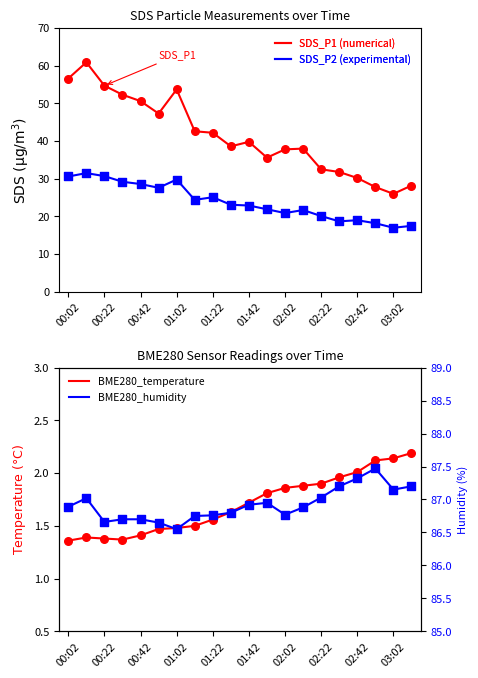

Which series has the largest total across all categories?

BME280_humidity